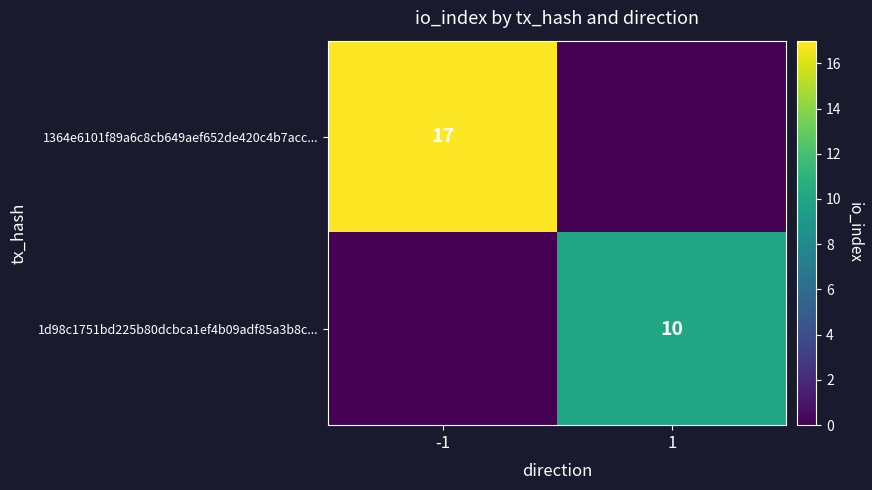

The 1364e6101f89a6c8cb649aef652de420c4b7acc... series shows 17 at -1. True or false?

True